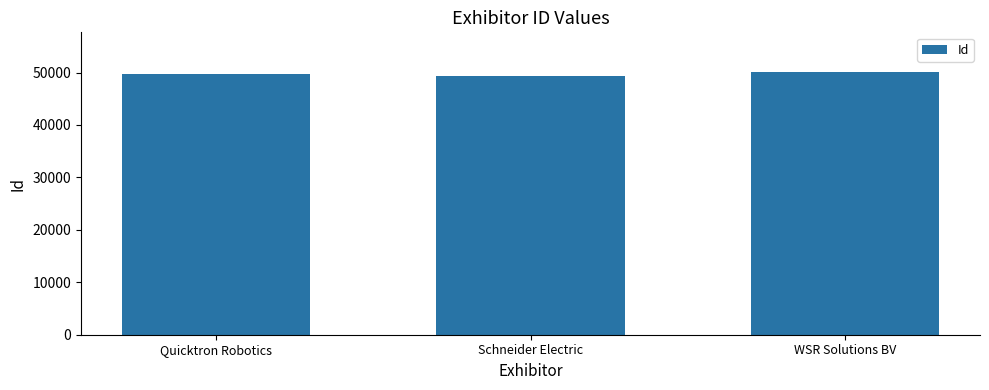

What is the label of the 1st bar from the left?

Quicktron Robotics